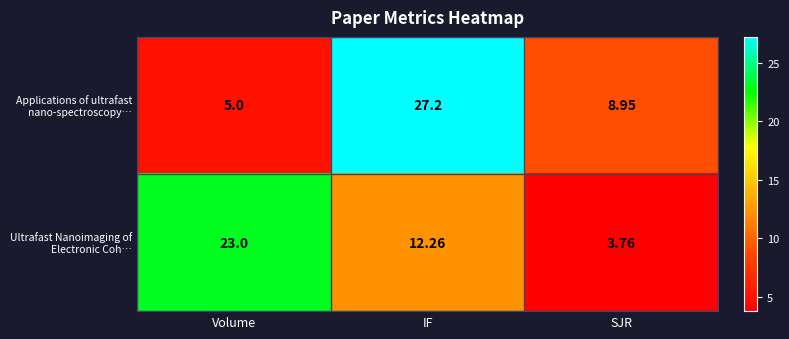

At which category is the sum across all series the highest?

IF